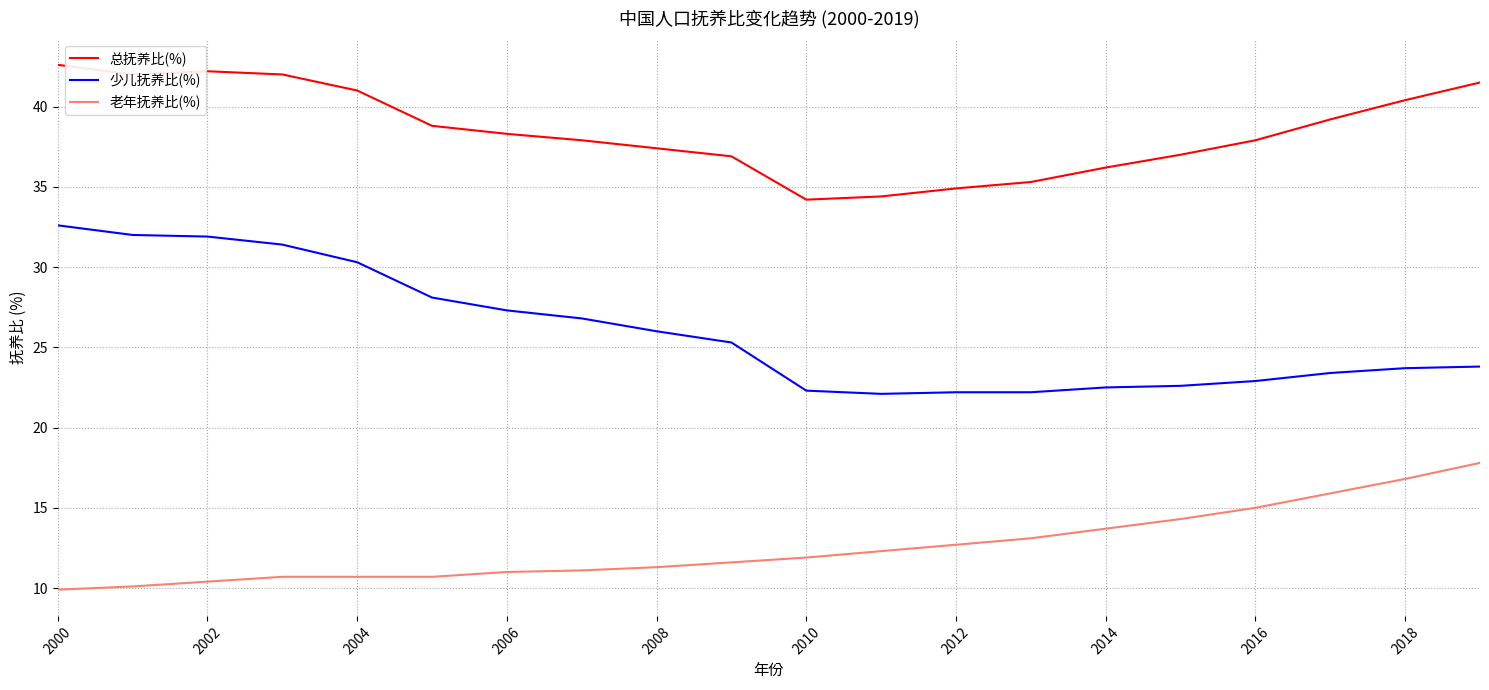

What is the greatest value displayed?

42.6